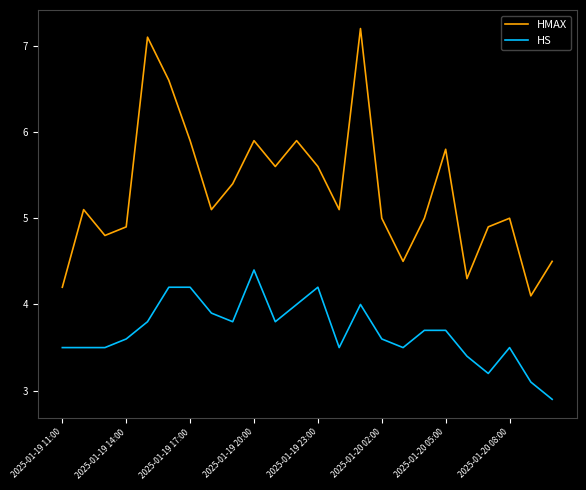

List the series in order of their overall mean, highest first.

HMAX, HS